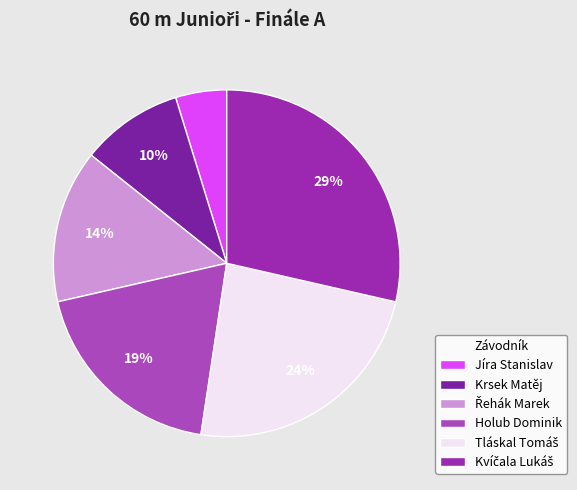

How many segments does this pie chart have?

6